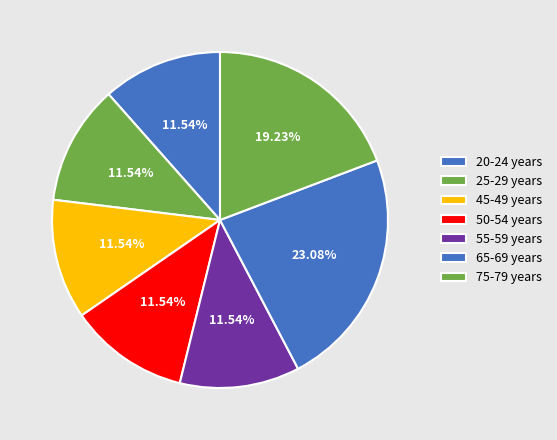

What percentage is the 75-79 years slice, to the nearest percent?

19%